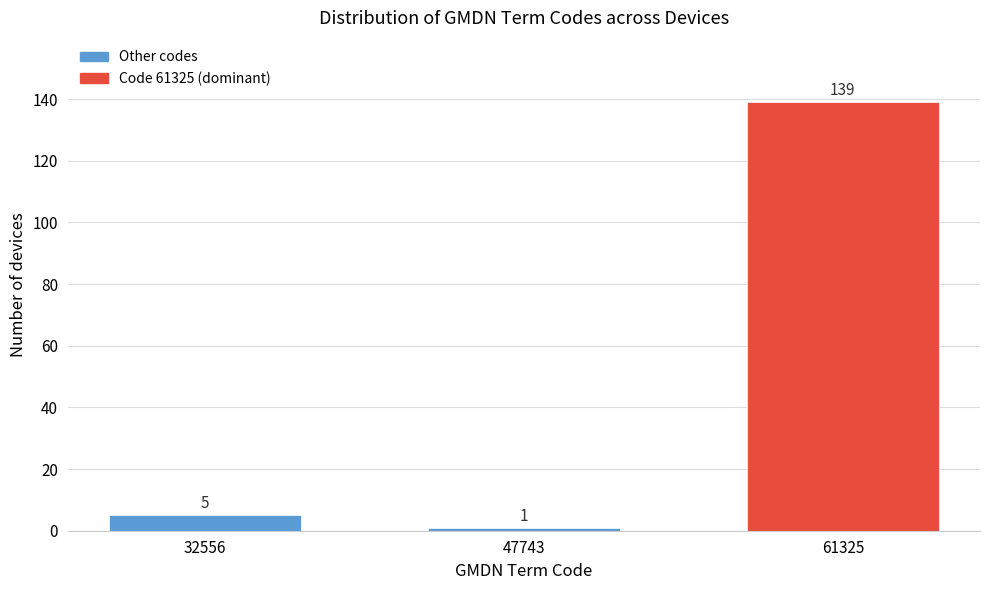

Reading left to right, transcribe all the data shown in this chart.

32556=5	47743=1	61325=139